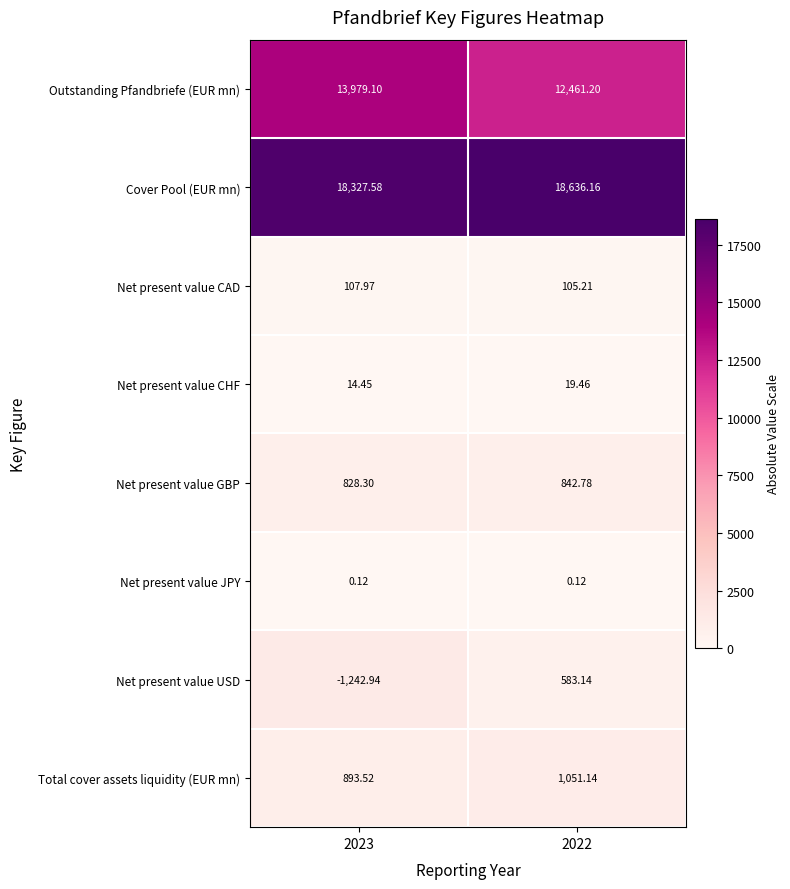

At 2022, list the series in order from smallest to largest.

Net present value JPY, Net present value CHF, Net present value CAD, Net present value USD, Net present value GBP, Total cover assets liquidity (EUR mn), Outstanding Pfandbriefe (EUR mn), Cover Pool (EUR mn)